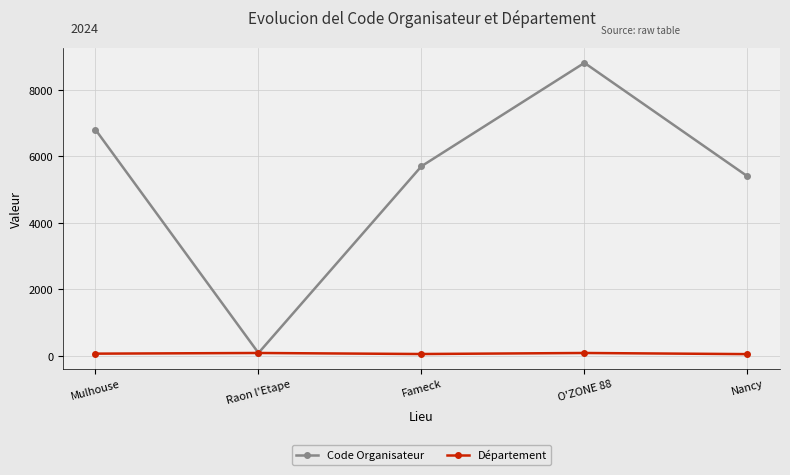

What is the lowest value of the Code Organisateur series?

88